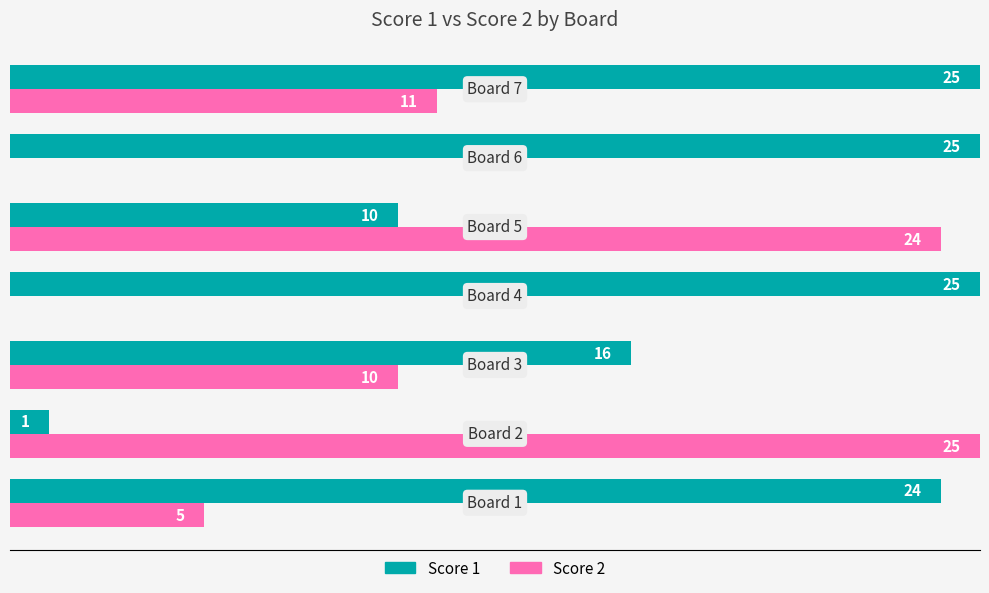

Which series has the largest total across all categories?

Score 1